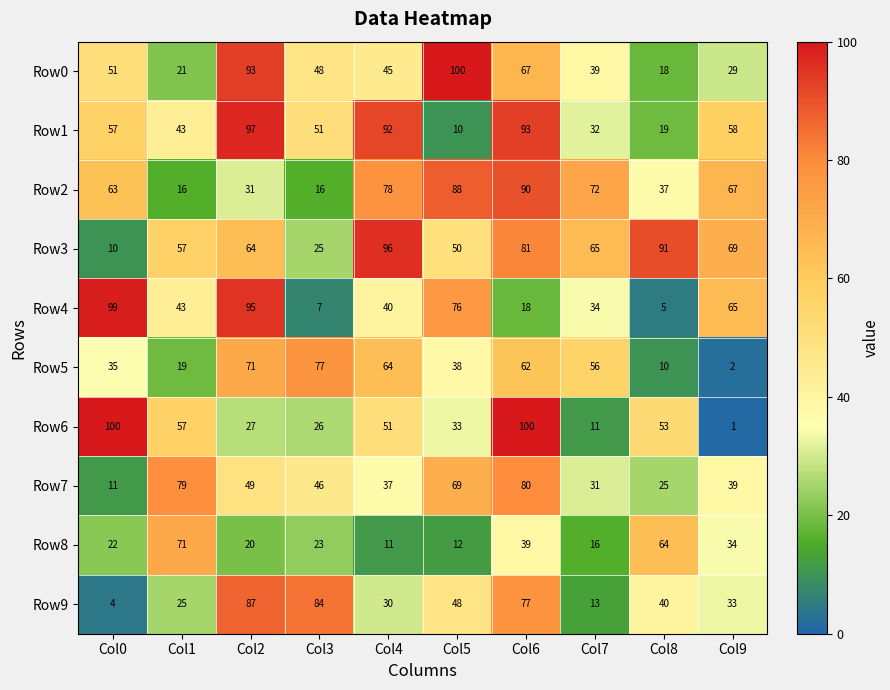

Rank the series at Col9 from lowest to highest value.

Row6, Row5, Row0, Row9, Row8, Row7, Row1, Row4, Row2, Row3